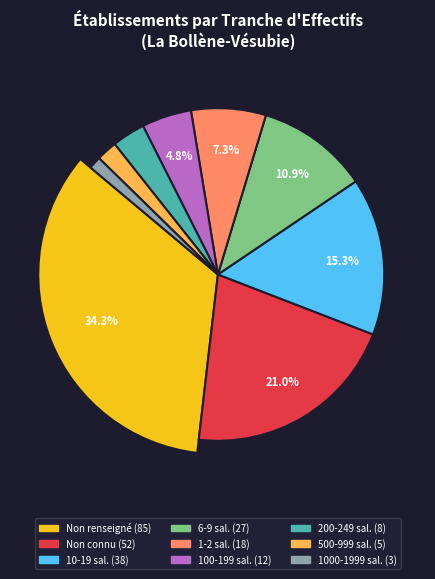

Is it true that 01 is 7% of the pie?

True